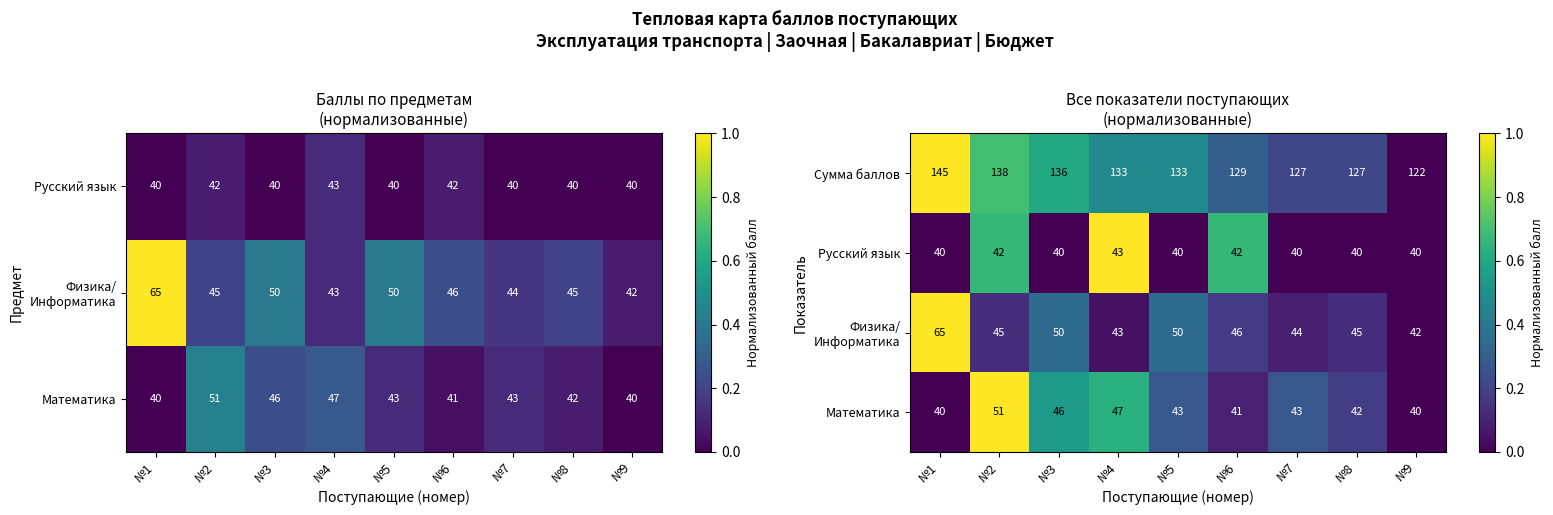

At how many categories does at least one series exceed 0?

8